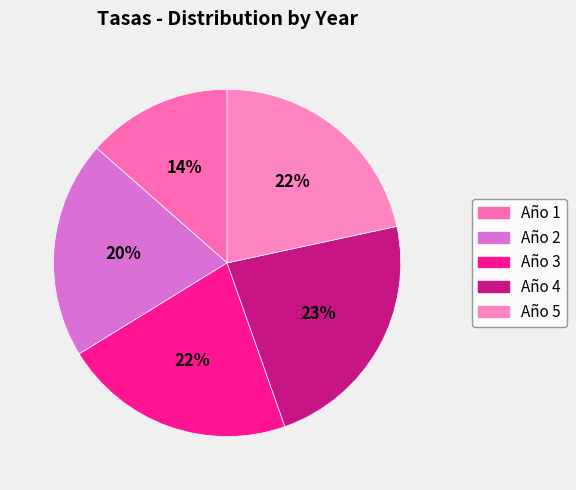

Rank the categories by value from highest to lowest.

4, 3, 5, 2, 1